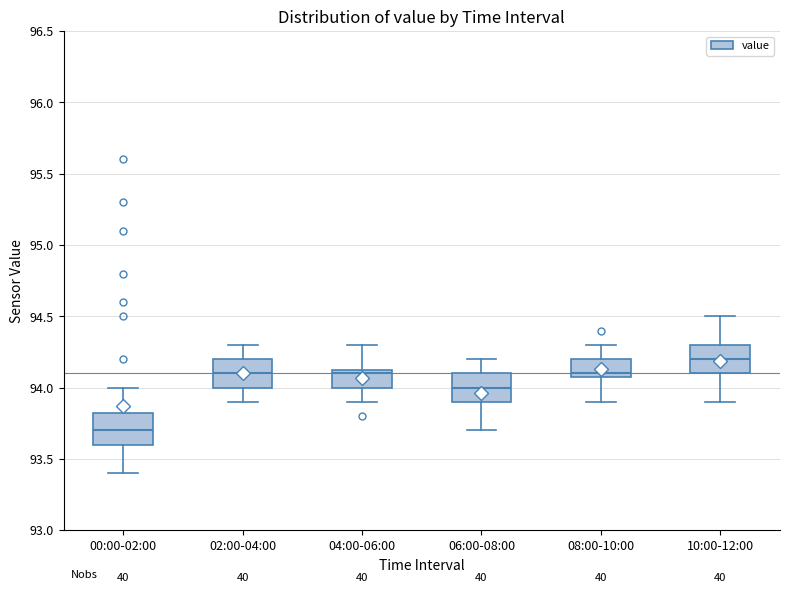

Which box's median line is the highest?

10:00-12:00